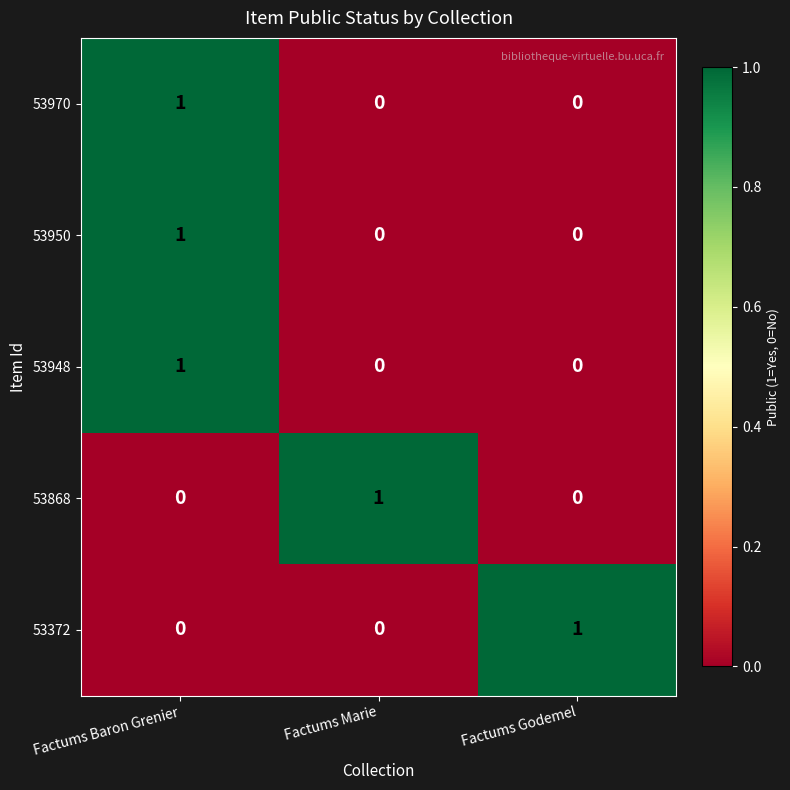

Reading left to right, list all the values displayed in this chart.

53970: Factums Baron Grenier=1	Factums Marie=0	Factums Godemel=0
53950: Factums Baron Grenier=1	Factums Marie=0	Factums Godemel=0
53948: Factums Baron Grenier=1	Factums Marie=0	Factums Godemel=0
53868: Factums Baron Grenier=0	Factums Marie=1	Factums Godemel=0
53372: Factums Baron Grenier=0	Factums Marie=0	Factums Godemel=1